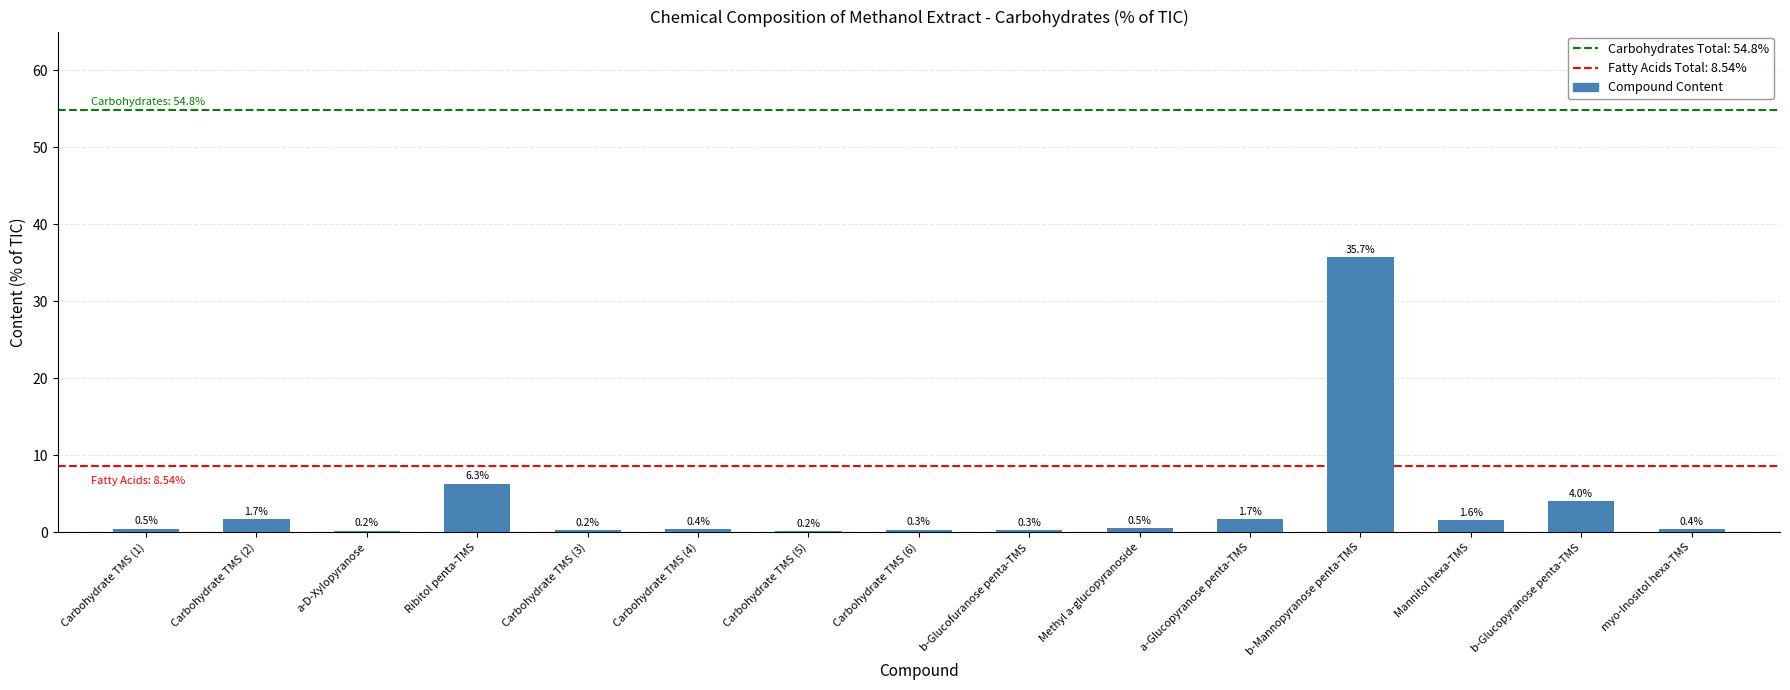

What is the maximum value shown in the chart?

35.7